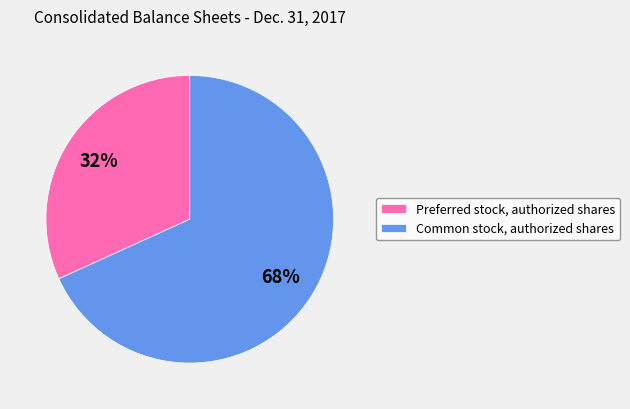

Count the number of slices in the pie.

2